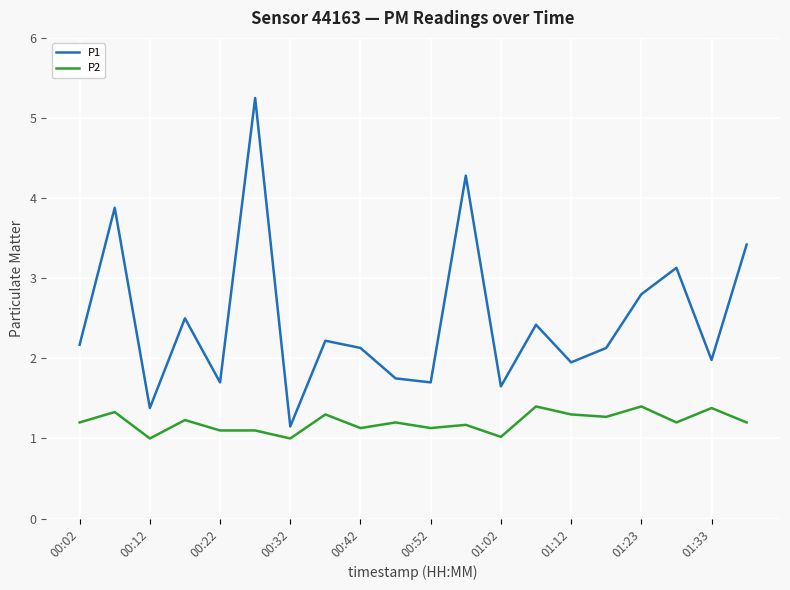

True or false: P1 and P2 intersect in this chart.

False